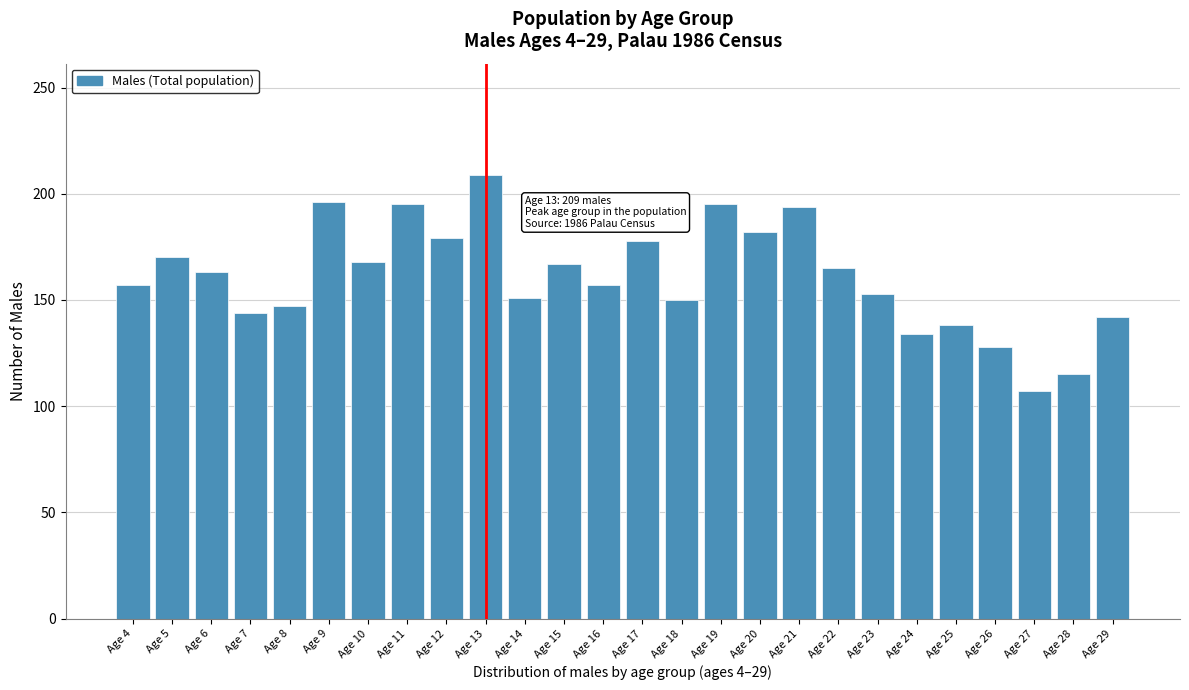

What is the sum of all values?

4184